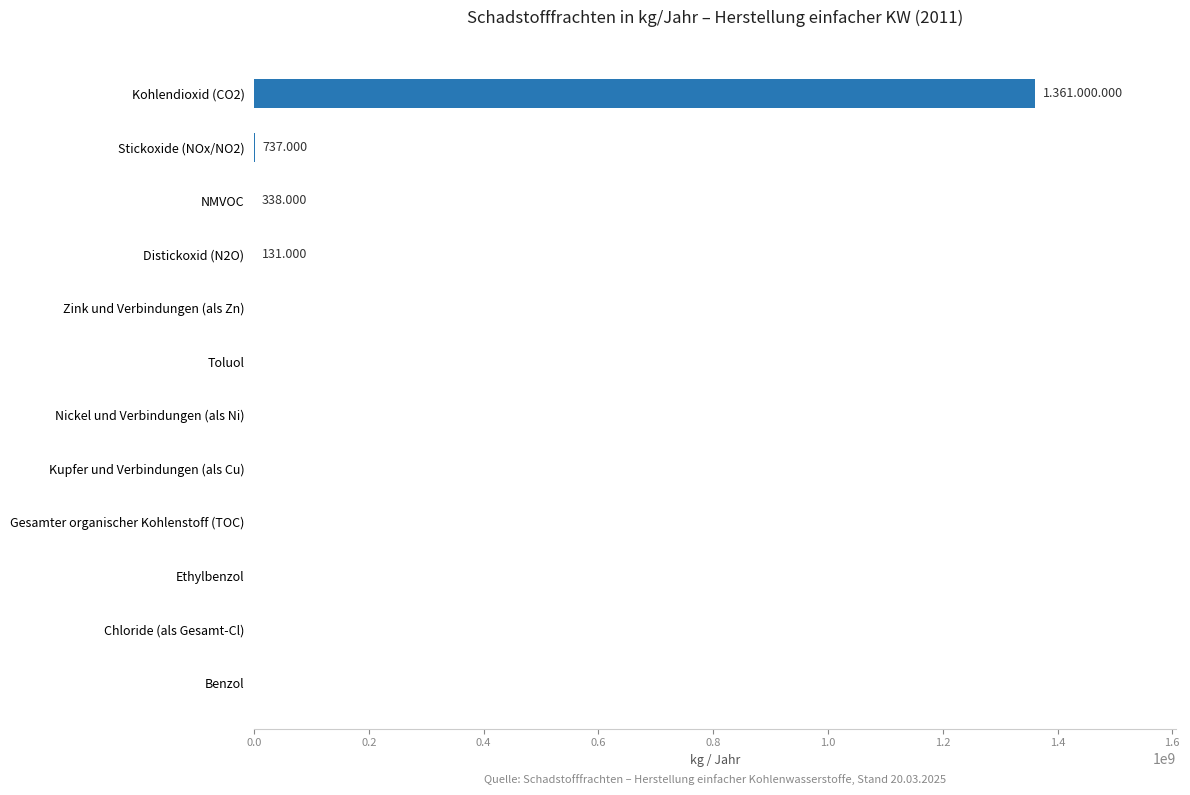

Count the number of categories in the chart.

12